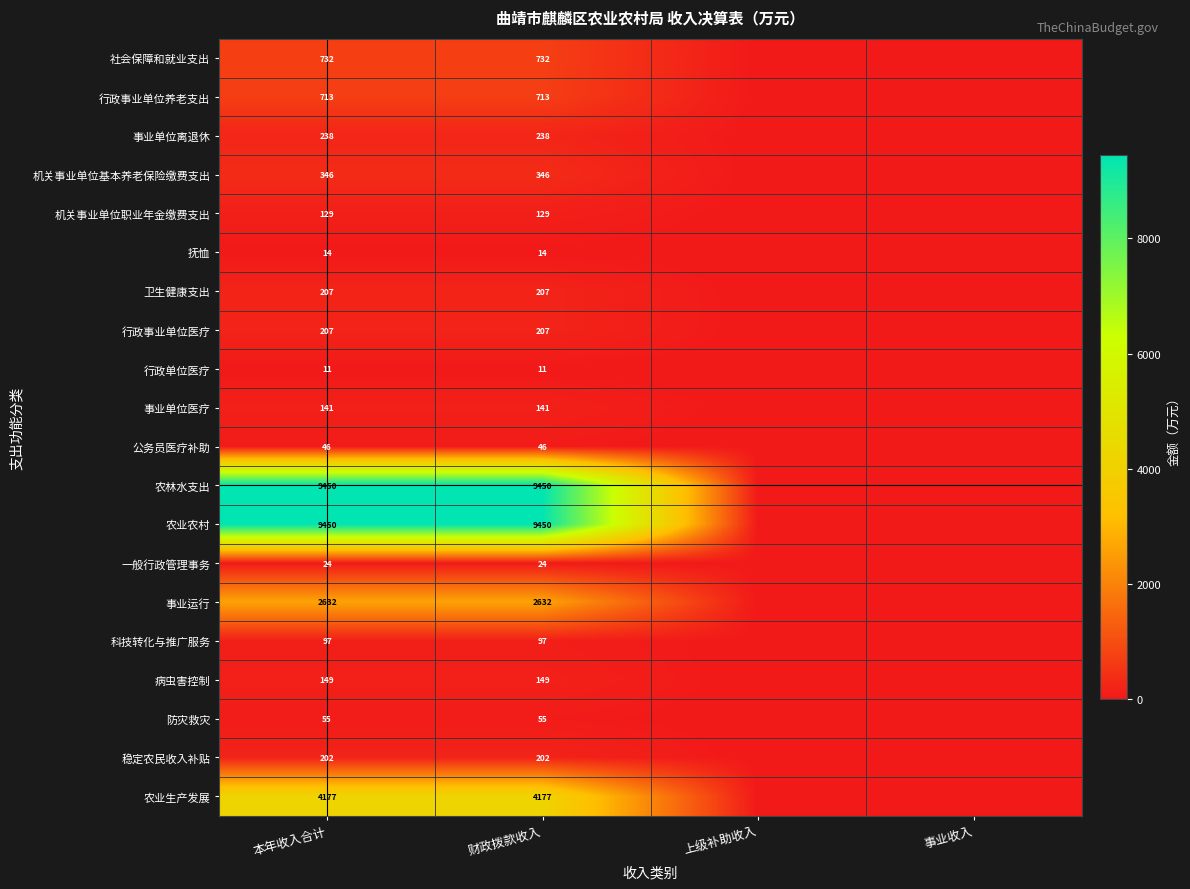

What is the difference between the highest and lowest values at 财政拨款收入?

9439